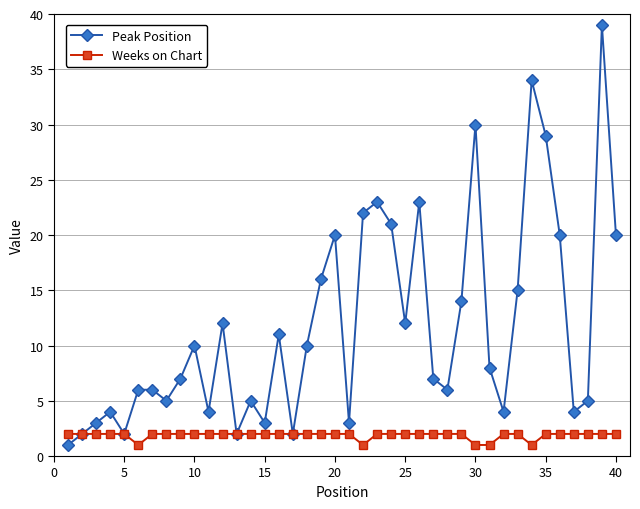

What is the difference between the maximum and minimum values in the Weeks on Chart series?

1